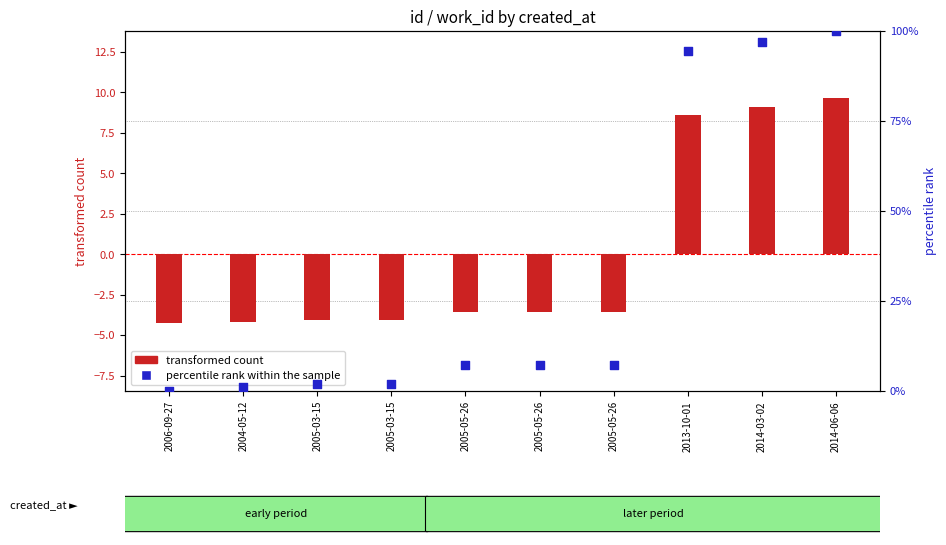

What is the total value across all series at 2005-05-26?

3.6